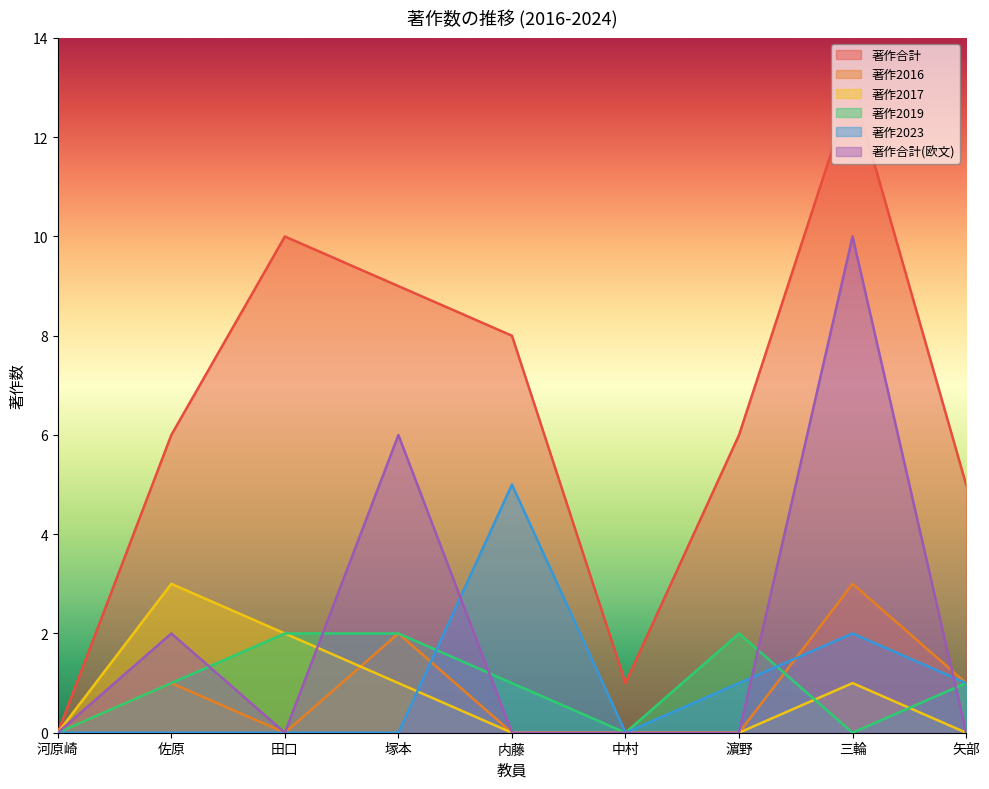

At which category does the chart reach its peak across all series?

三輪